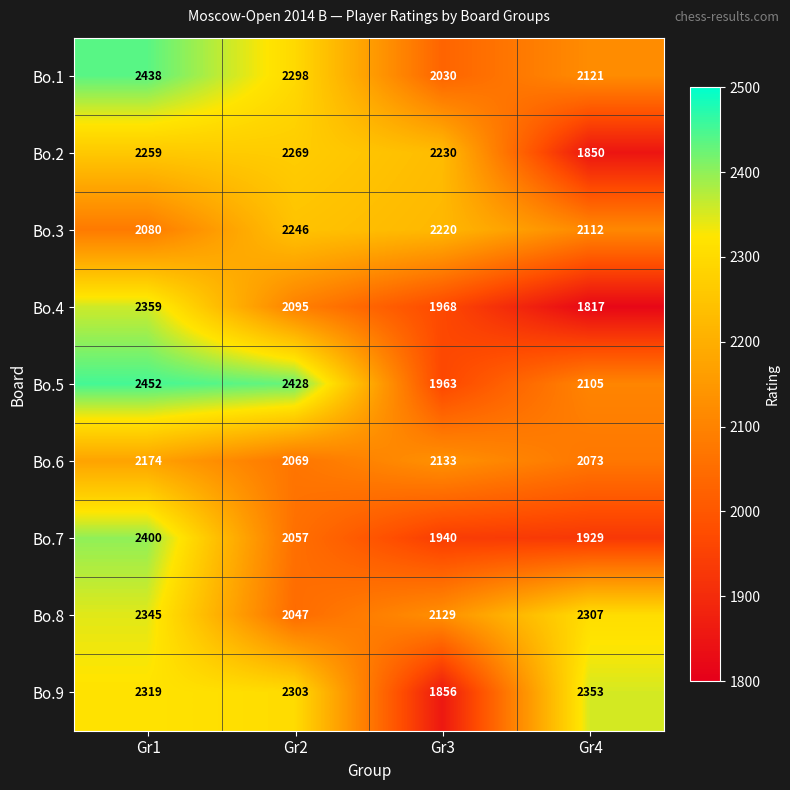

How many data points does each series have?

4